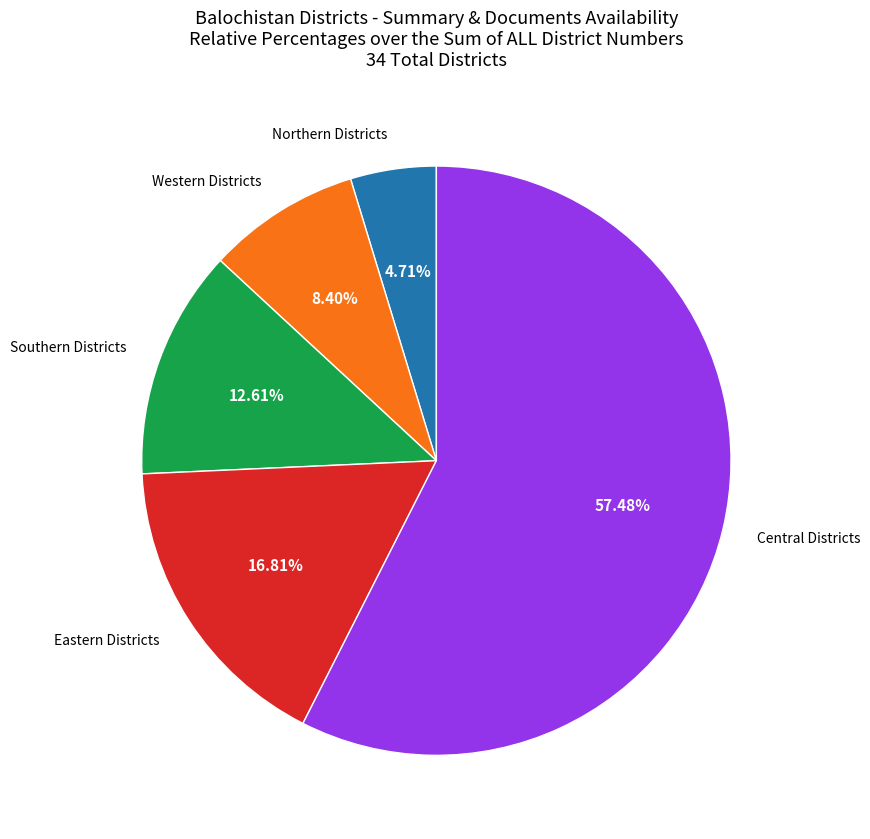

Which category accounts for the majority?

Central Districts